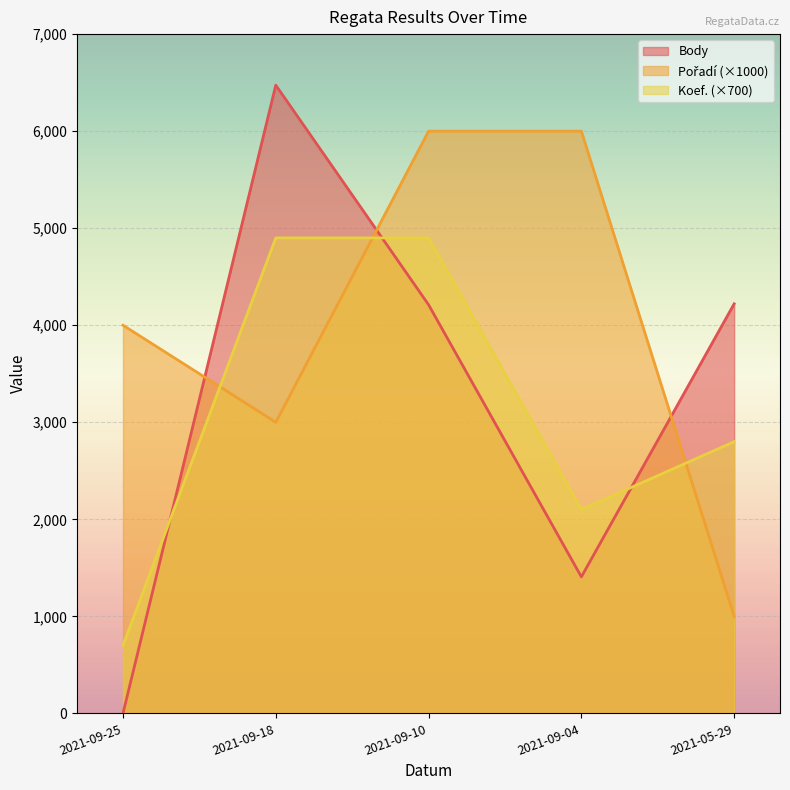

Rank the series by their average value, from lowest to highest.

Koef., Body, Pořadí